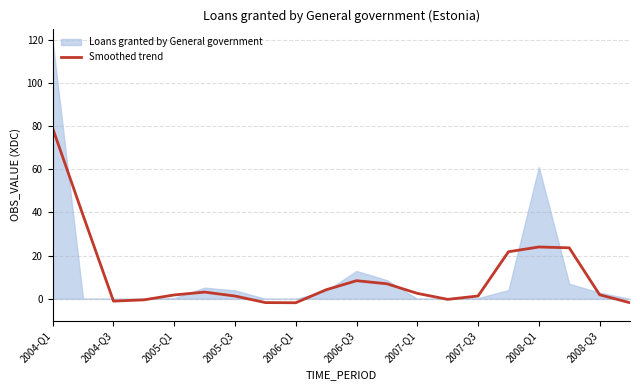

The chart shows a value of 5.1 at 2006-Q3. True or false?

False